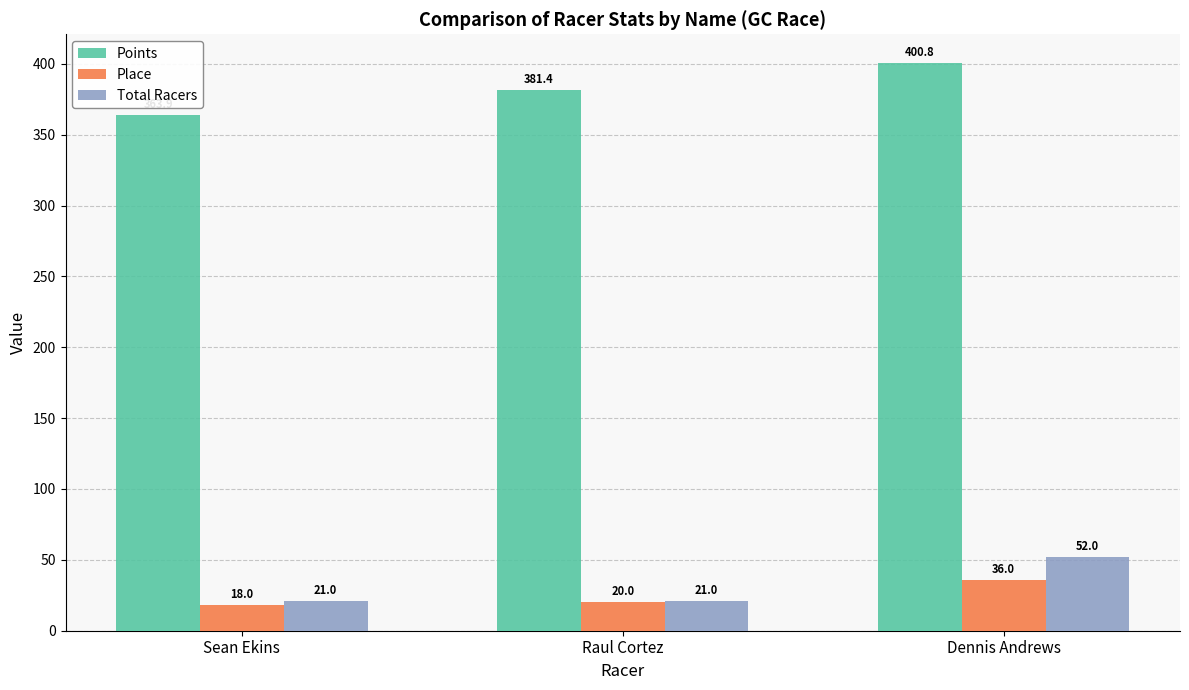

Where does the Points series first go above 381?

Raul Cortez